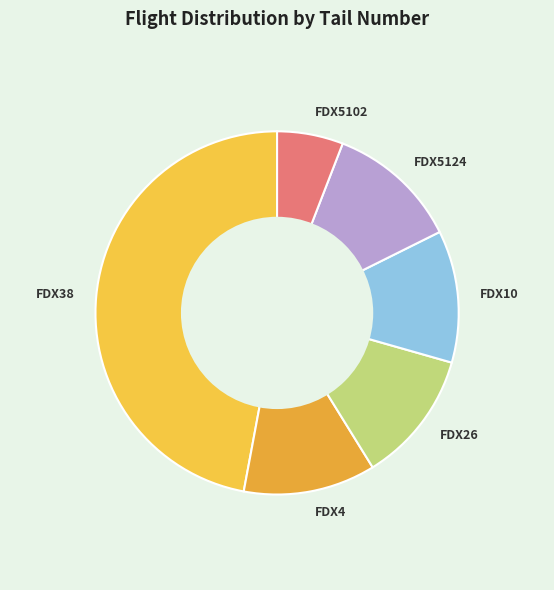

Do FDX10 and FDX26 together represent more than half of the pie?

No